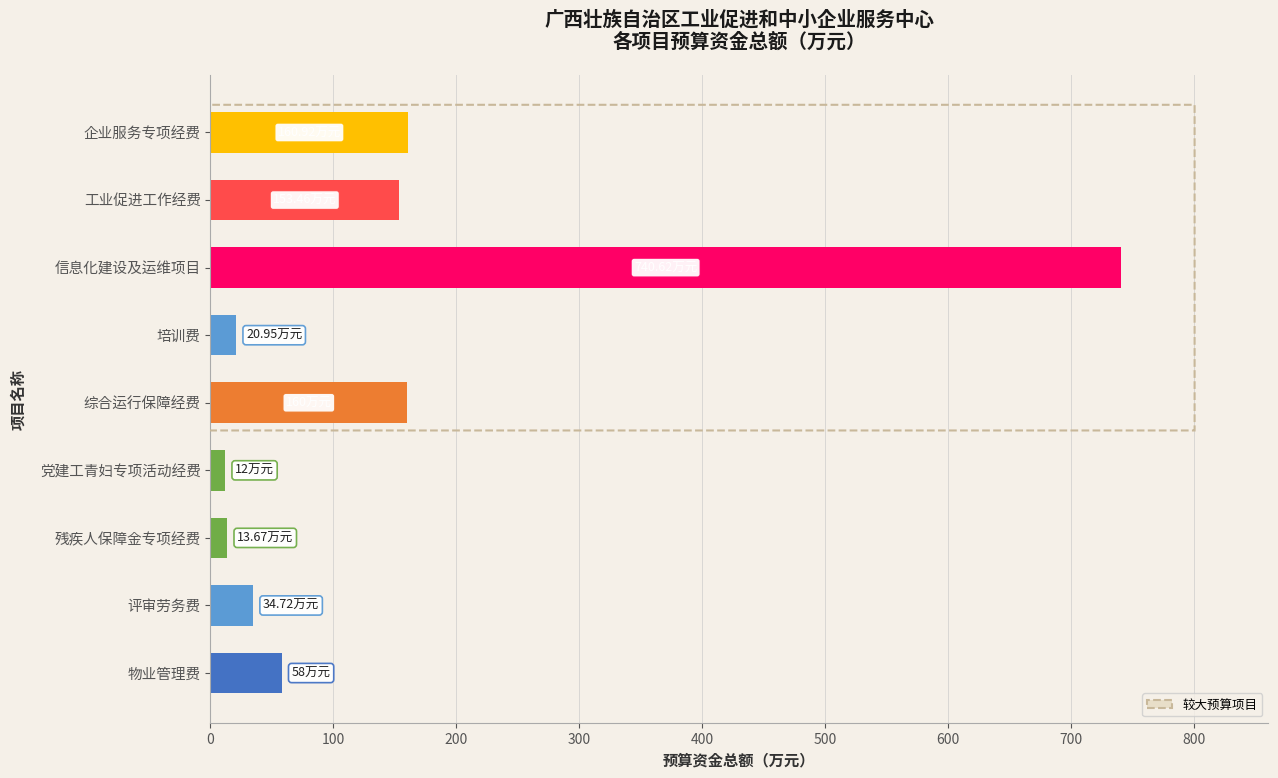

Does the chart contain any negative values?

No